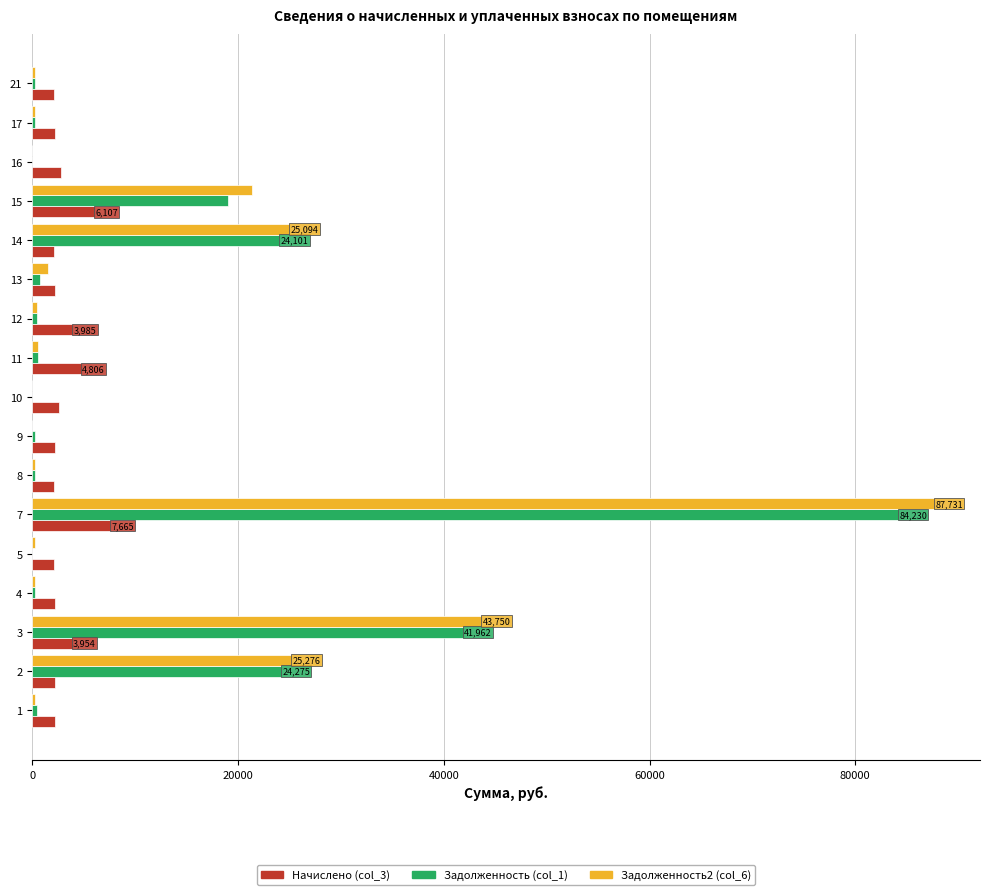

Is it true that Задолженность (col_1) equals 9168.8 at 13?

False